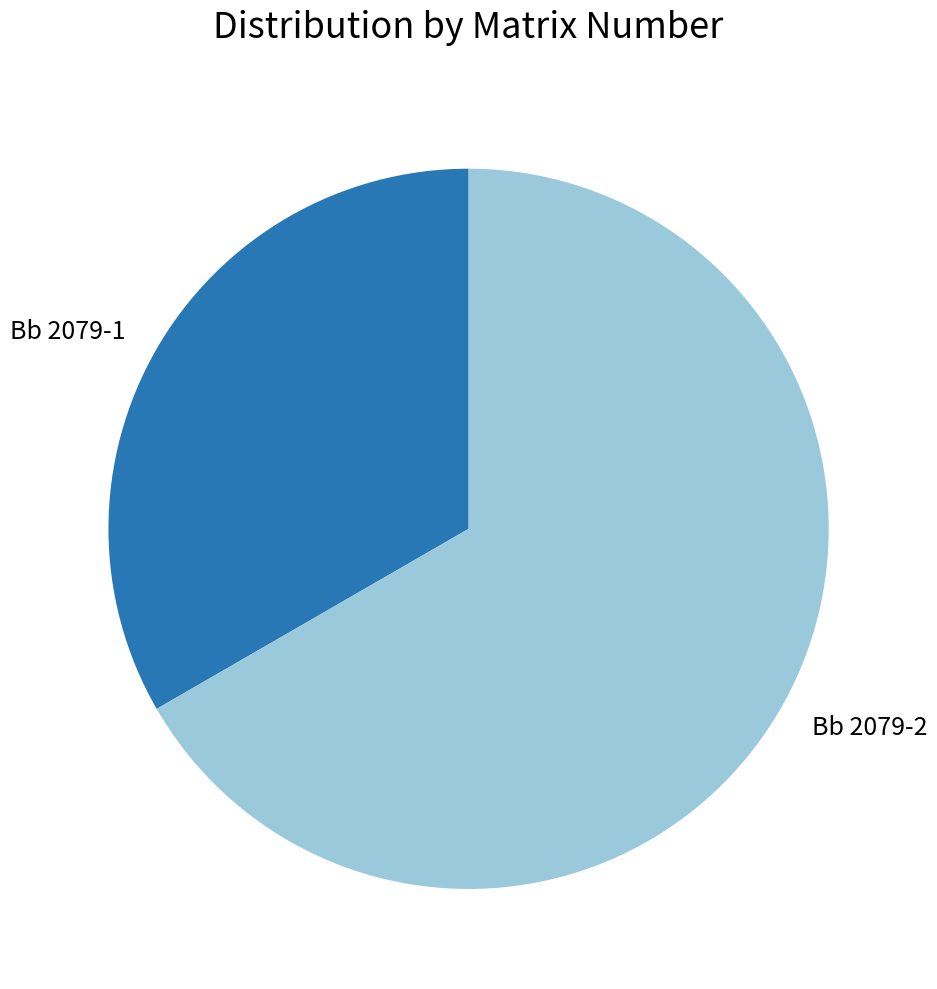

Which slice is the largest?

Bb 2079-2